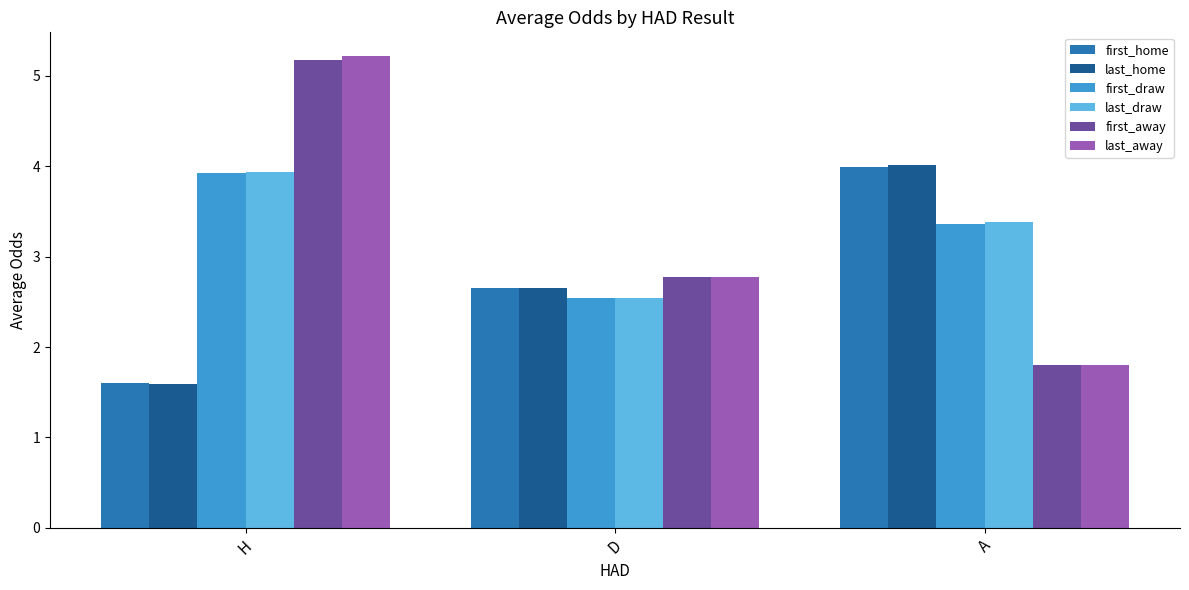

How many data points in last_away are above 2?

2